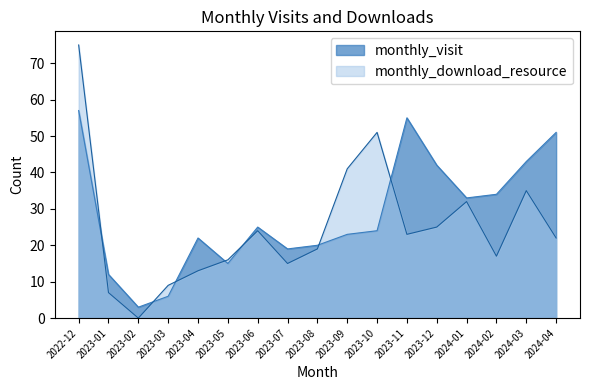

How many categories are shown in the chart?

17